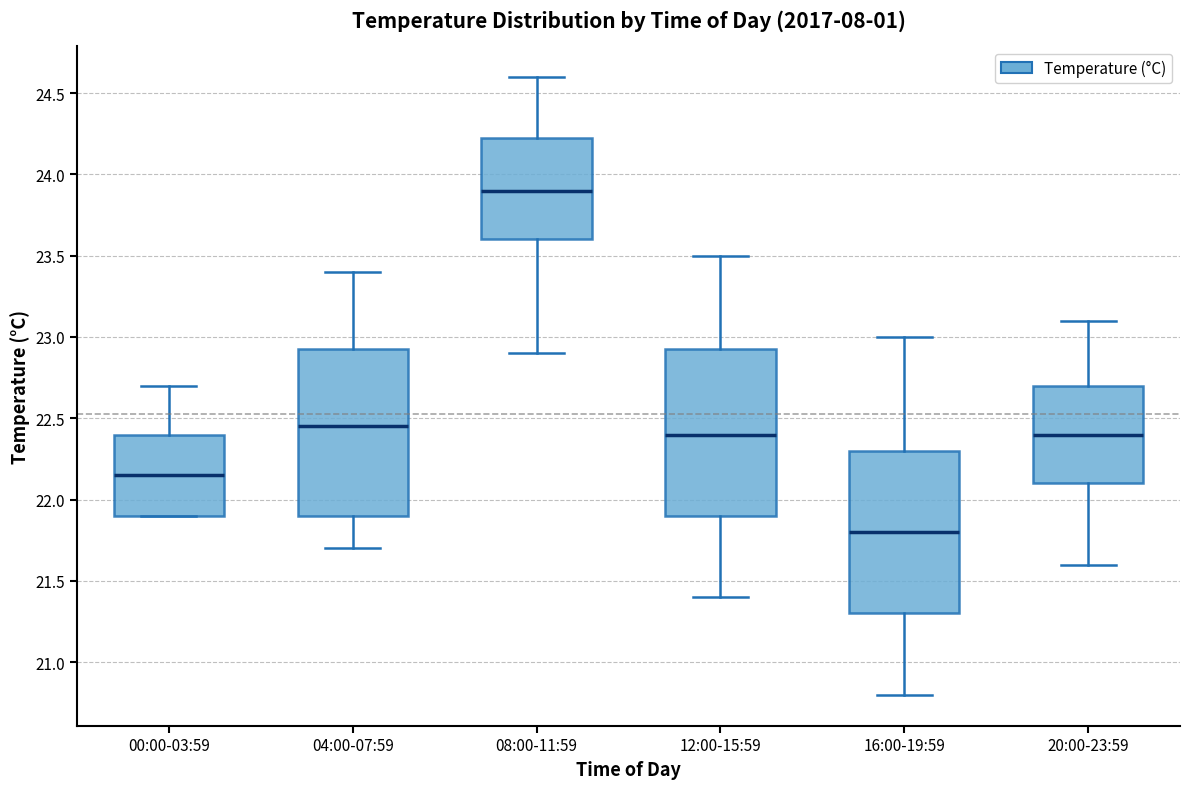

Reading left to right, transcribe this box plot: for each box, give where its median line is, the range the box spans, and where its two whiskers end, as read against the y-axis. The values are not printed on the chart, so give them approximately, as read against the axis.

00:00-03:59: median 22.15, box 21.90 to 22.40, whiskers 21.90 to 22.70
04:00-07:59: median 22.45, box 21.90 to 22.95, whiskers 21.70 to 23.40
08:00-11:59: median 23.90, box 23.60 to 24.25, whiskers 22.90 to 24.60
12:00-15:59: median 22.40, box 21.90 to 22.95, whiskers 21.40 to 23.50
16:00-19:59: median 21.80, box 21.30 to 22.30, whiskers 20.80 to 23.00
20:00-23:59: median 22.40, box 22.10 to 22.70, whiskers 21.60 to 23.10